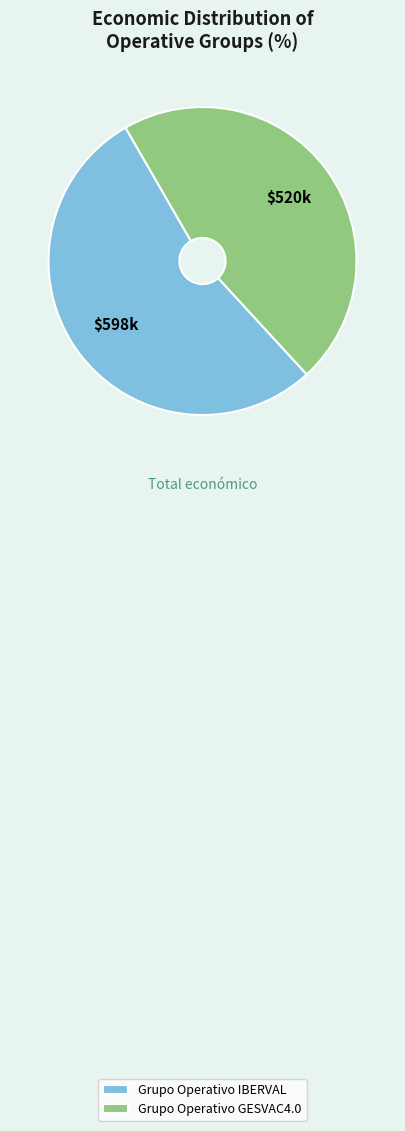

Approximately how many times larger is the value at Grupo Operativo GESVAC4.0 compared to Grupo Operativo IBERVAL?

0.9